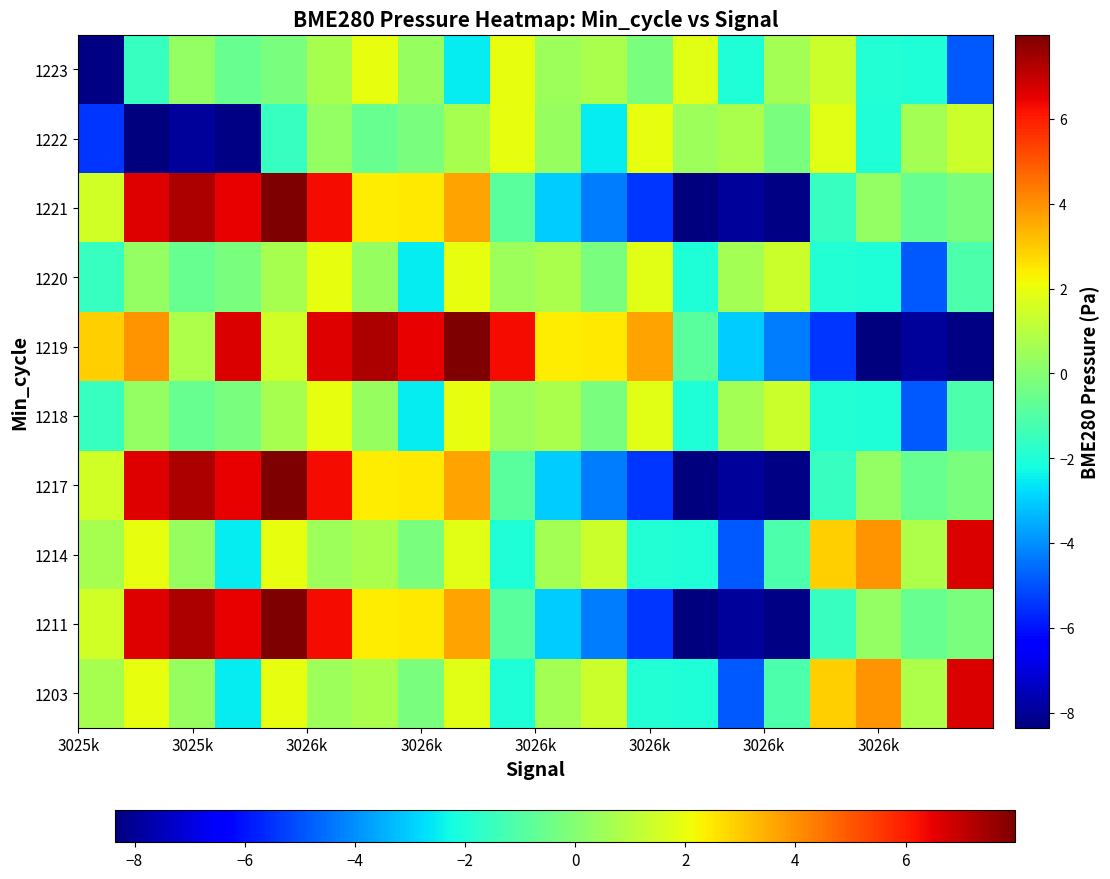

At how many categories does at least one series exceed 2?

16